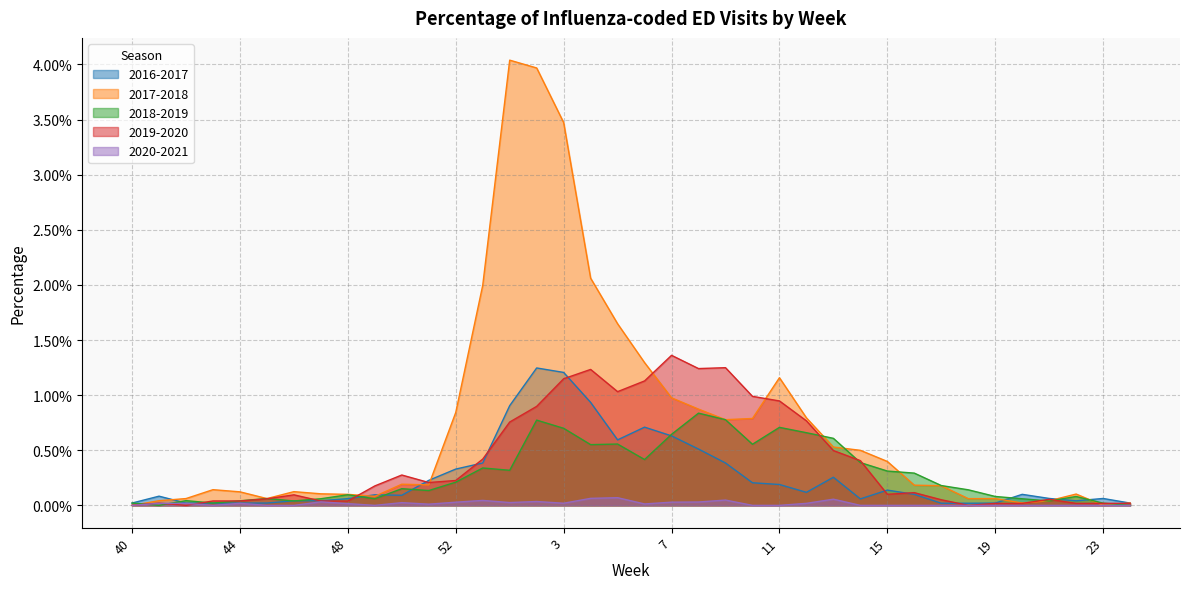

At how many categories does at least one series exceed 0?

38